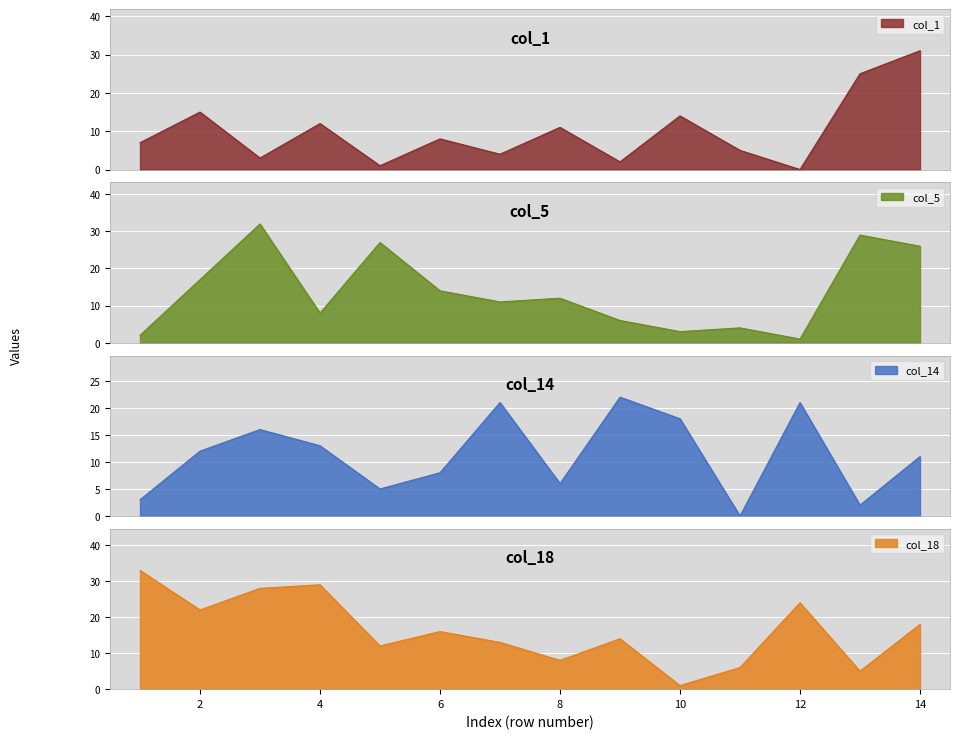

What is the average value of the col_5 series?

14